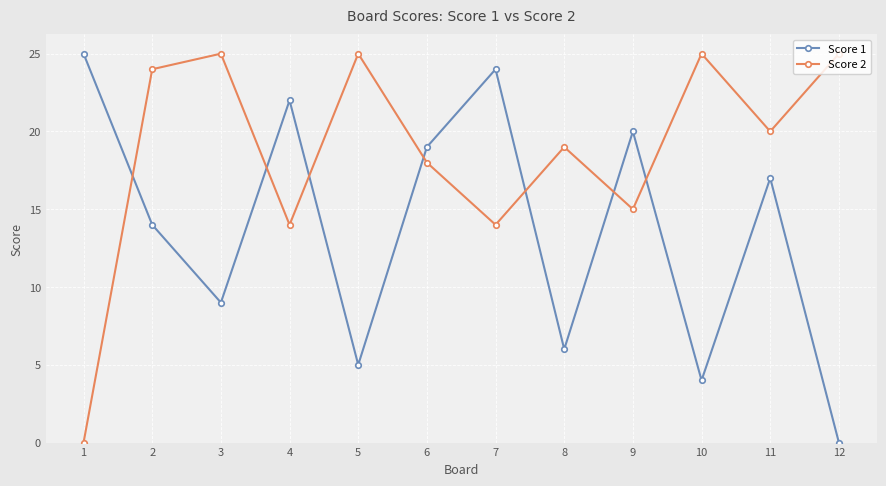

Reading left to right, what are all the values shown in this chart?

Score 1: 1=25	2=14	3=9	4=22	5=5	6=19	7=24	8=6	9=20	10=4	11=17	12=0
Score 2: 1=0	2=24	3=25	4=14	5=25	6=18	7=14	8=19	9=15	10=25	11=20	12=25